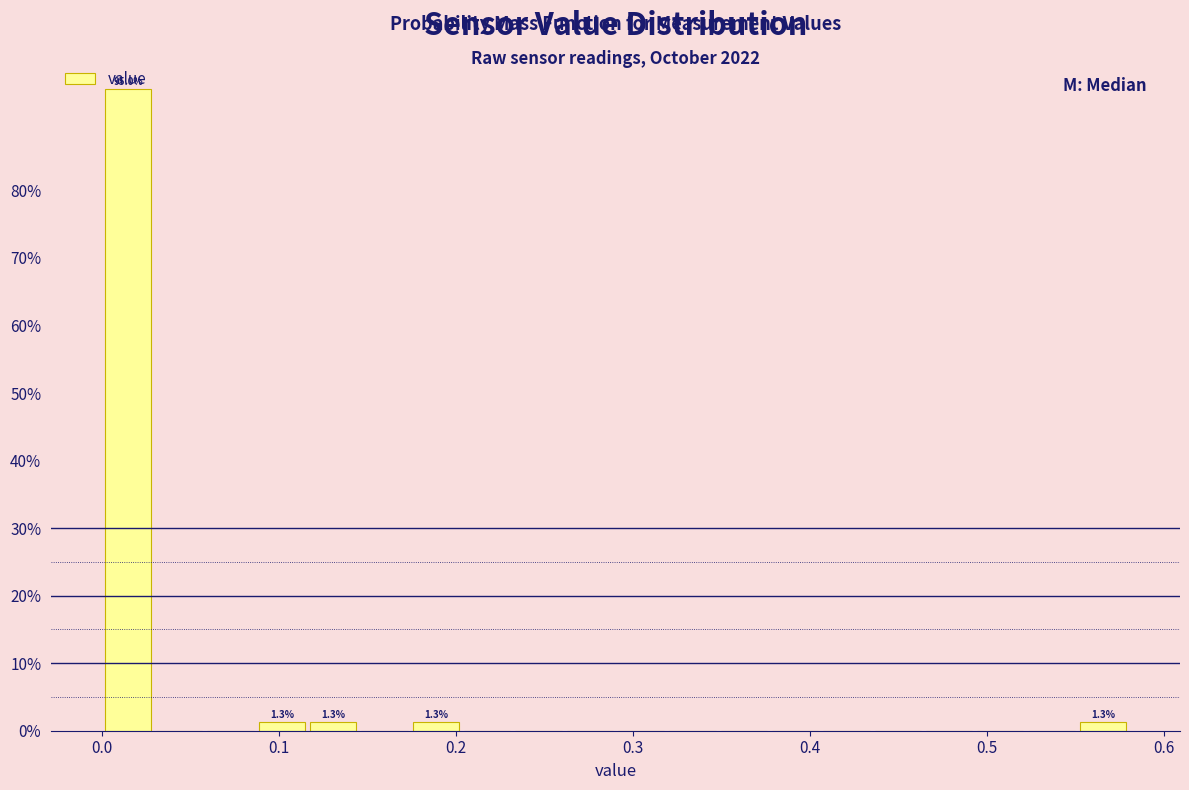

Around what value on the x-axis is the tallest bar? Give the approximate position of its centre, as read against the axis.

0.01